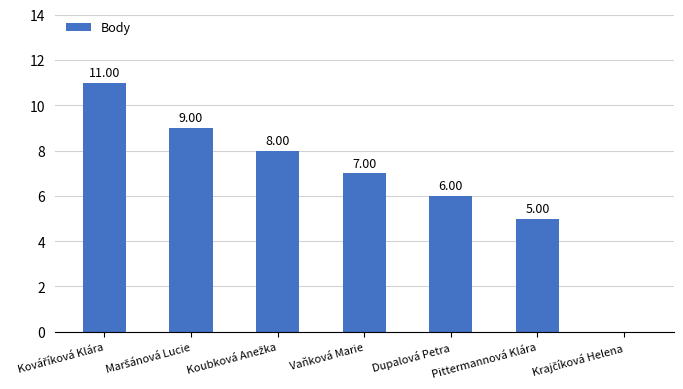

What is the sum of the values at Pittermannová Klára and Vaňková Marie?

12